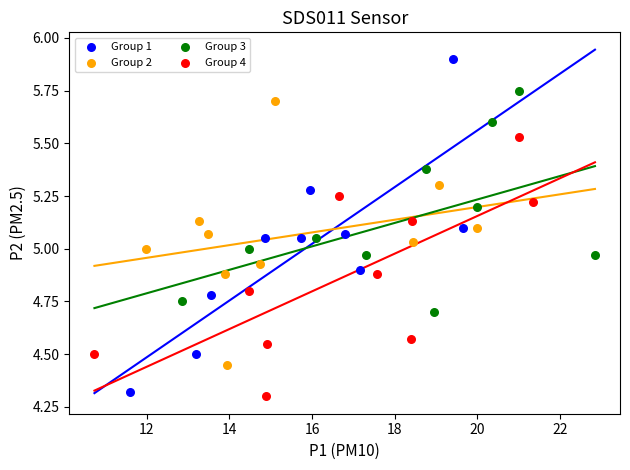

Which series has the largest Y range (max minus min)?

Group 1